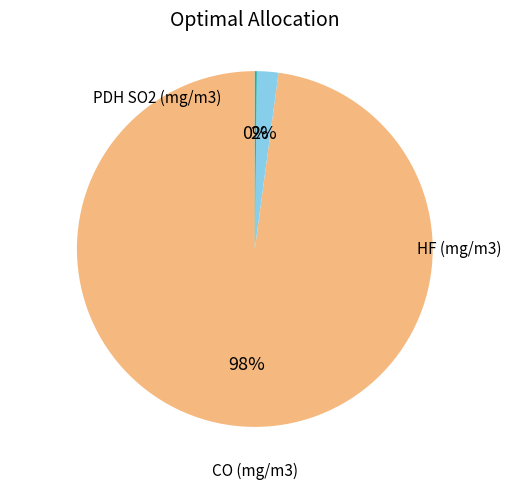

Does any single category account for the majority?

Yes